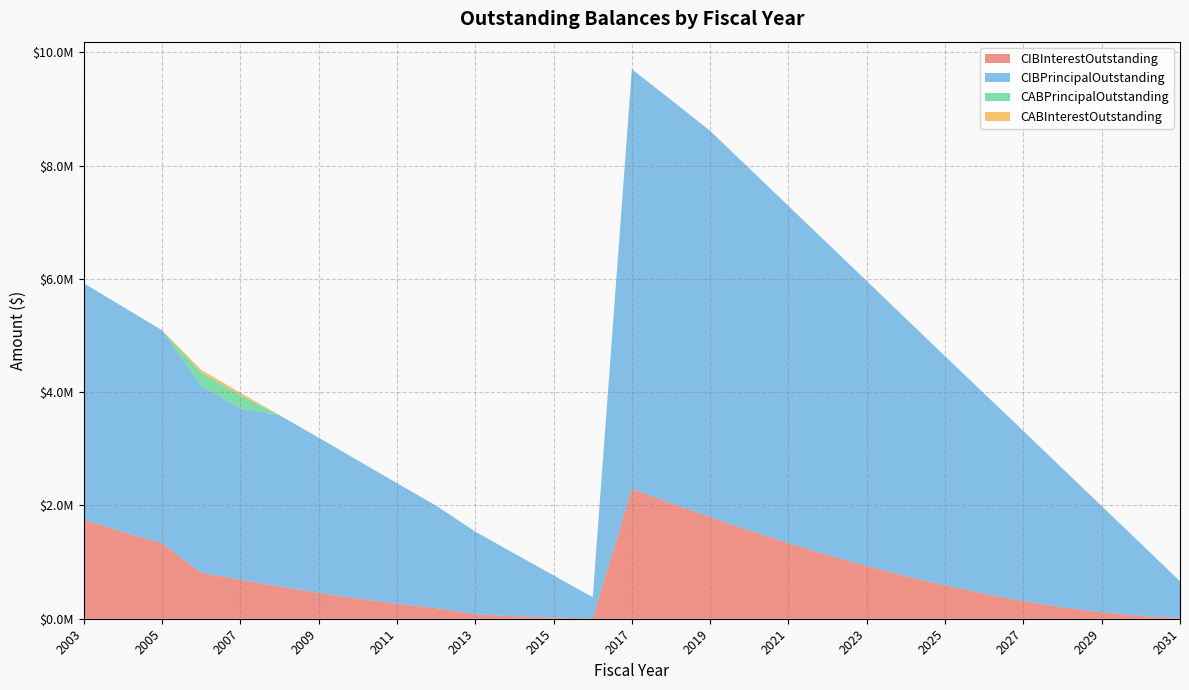

Reading right to left, transcribe all the data shown in this chart.

CIBInterestOutstanding: 13000.0	51500.0	114500.0	201000.0	310100.0	440900.0	589950.0	754150.0	933125.0	1126425.0	1333600.0	1556400.0	1794375.0	2041725.0	2294975.0	5156.2	20556.2	45543.8	78581.2	186400.0	264800.0	355012.5	456662.5	569281.2	687243.8	809931.2	1329320.0	1533325.0	1749205.0
CIBPrincipalOutstanding: 650000.0	1275000.0	1875000.0	2450000.0	3005000.0	3535000.0	4045000.0	4545000.0	5030000.0	5500000.0	5955000.0	6395000.0	6820000.0	7120000.0	7410000.0	375000.0	745000.0	1105000.0	1460000.0	1810000.0	2130000.0	2440000.0	2740000.0	3025000.0	3025000.0	3305000.0	3765000.0	3975000.0	4175000.0
CABPrincipalOutstanding: 0.0	0.0	0.0	0.0	0.0	0.0	0.0	0.0	0.0	0.0	0.0	0.0	0.0	0.0	0.0	0.0	0.0	0.0	0.0	0.0	0.0	0.0	0.0	0.0	235000.0	235000.0	0.0	0.0	0.0
CABInterestOutstanding: 0.0	0.0	0.0	0.0	0.0	0.0	0.0	0.0	0.0	0.0	0.0	0.0	0.0	0.0	0.0	0.0	0.0	0.0	0.0	0.0	0.0	0.0	0.0	0.0	45000.0	45000.0	0.0	0.0	0.0